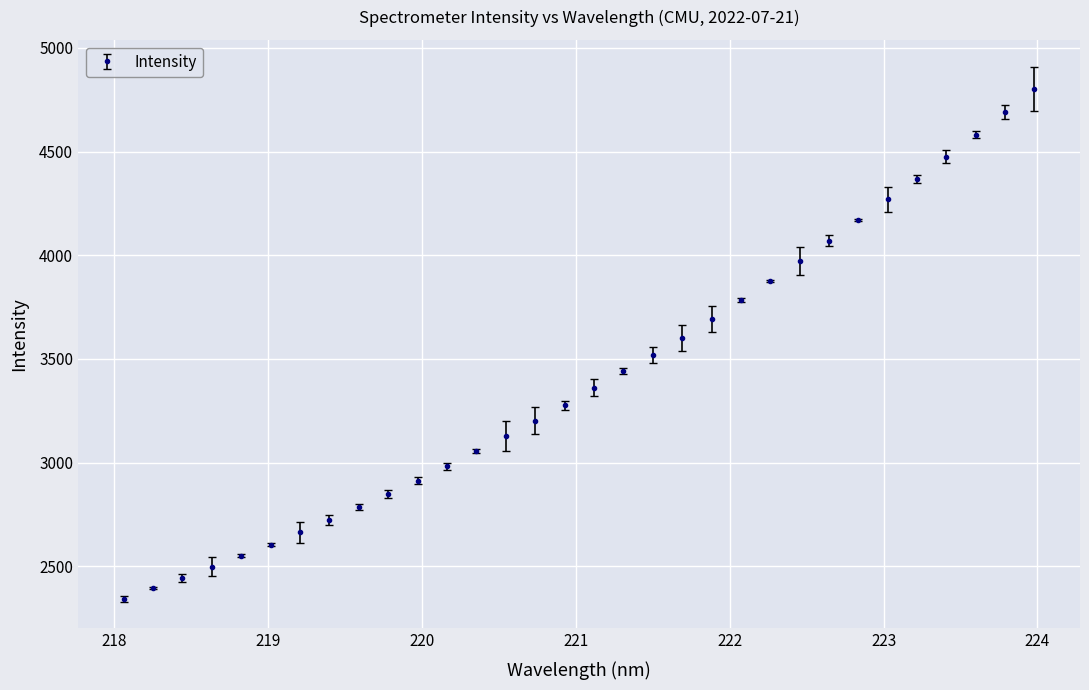

What is the average value?

3409.2